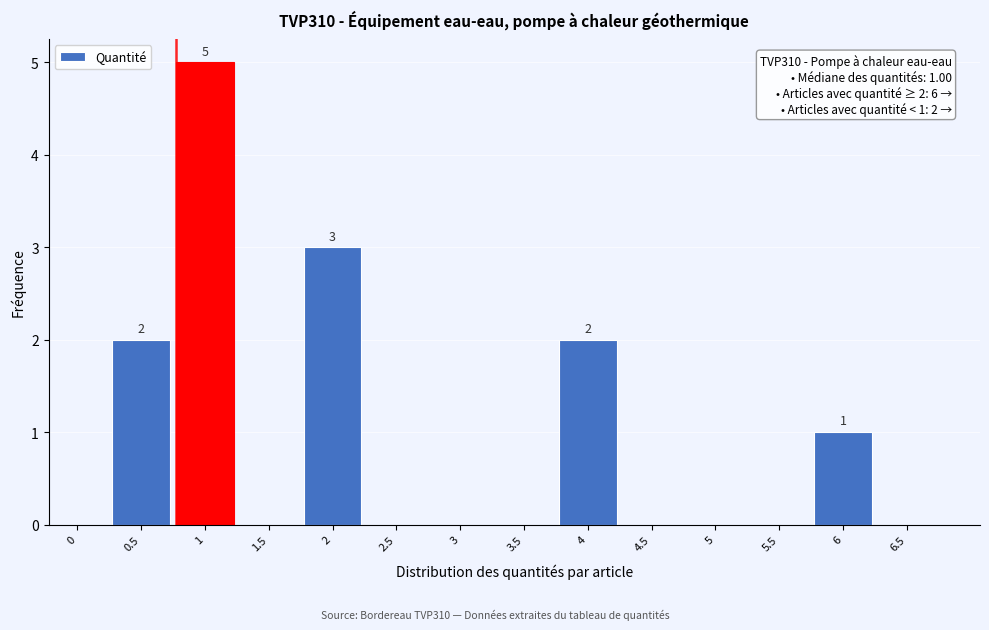

Reading left to right, what are all the values shown in this chart?

0=0	0.5=2	1=5	1.5=0	2=3	2.5=0	3=0	3.5=0	4=2	4.5=0	5=0	5.5=0	6=1	6.5=0